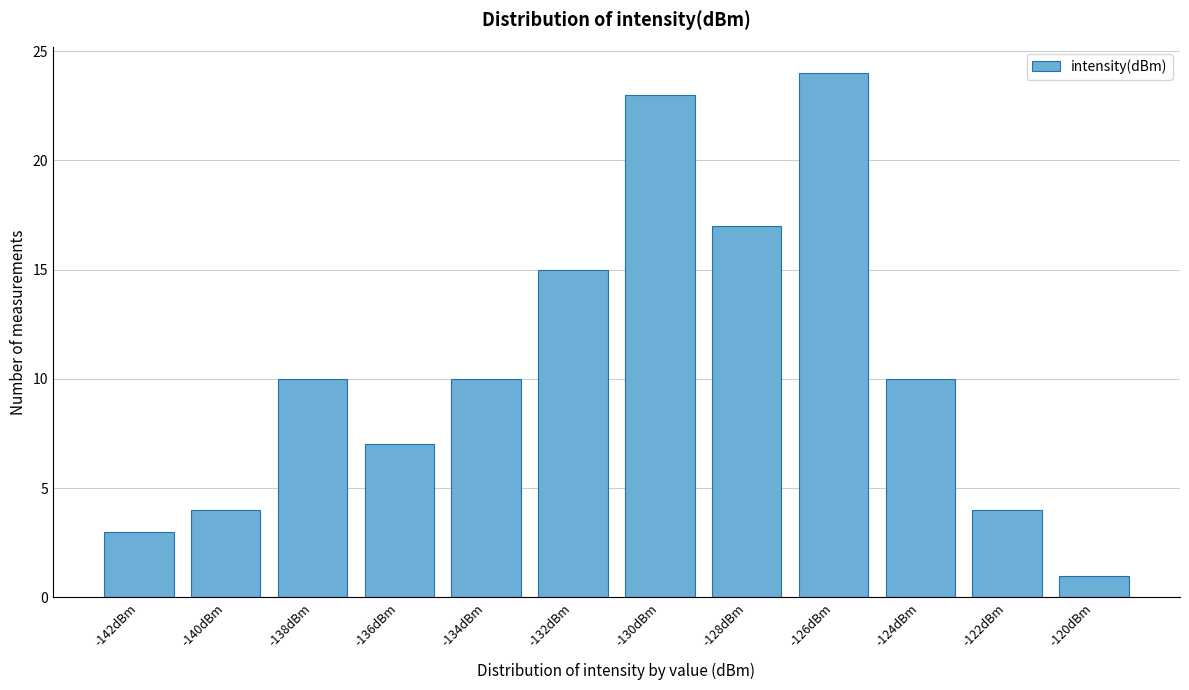

Reading left to right, list all the values displayed in this chart.

3	4	10	7	10	15	23	17	24	10	4	1